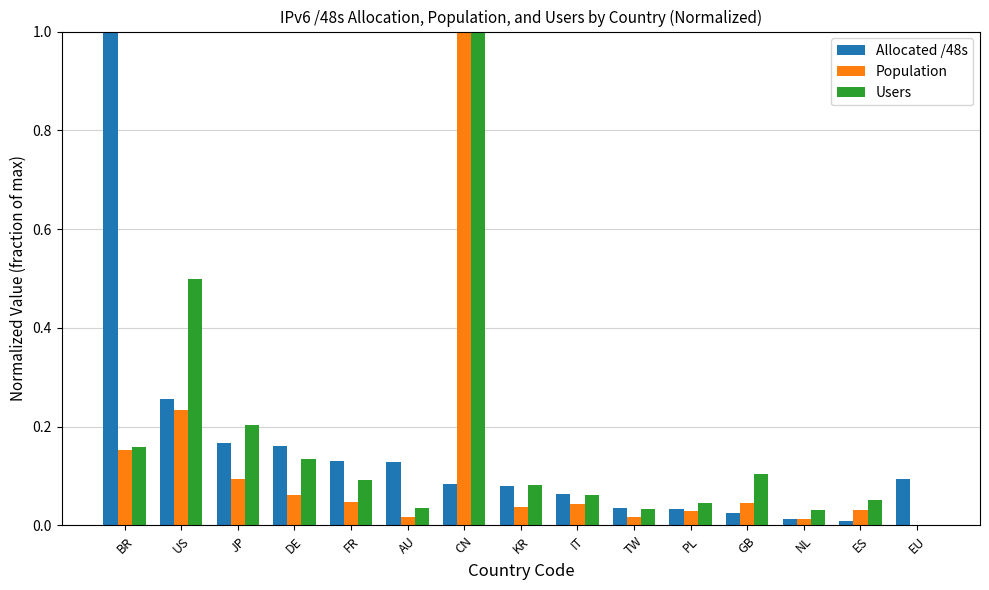

Which category has the highest value in the Population series?

CN